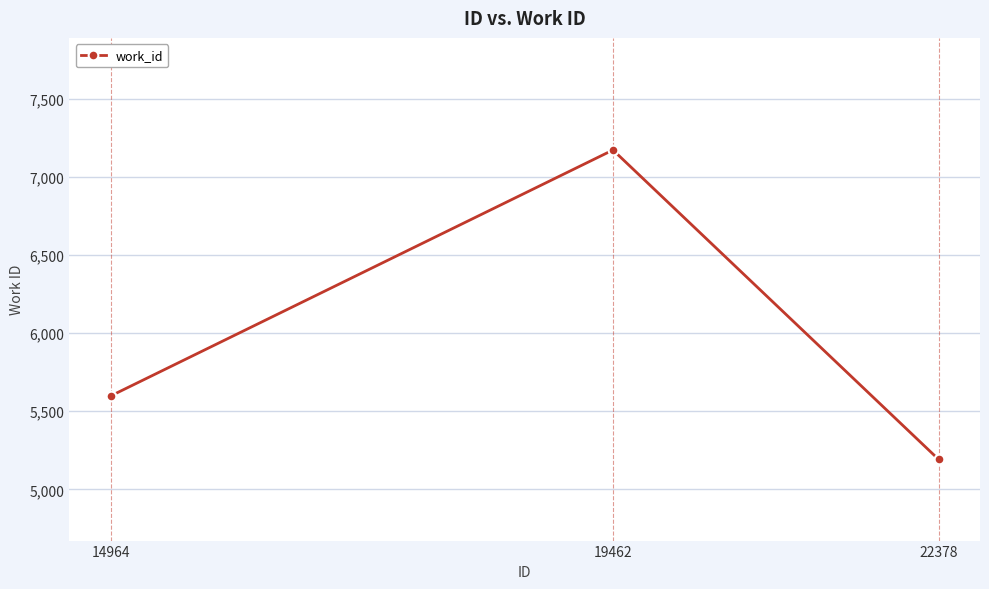

What is the approximate value at 19462?

7171